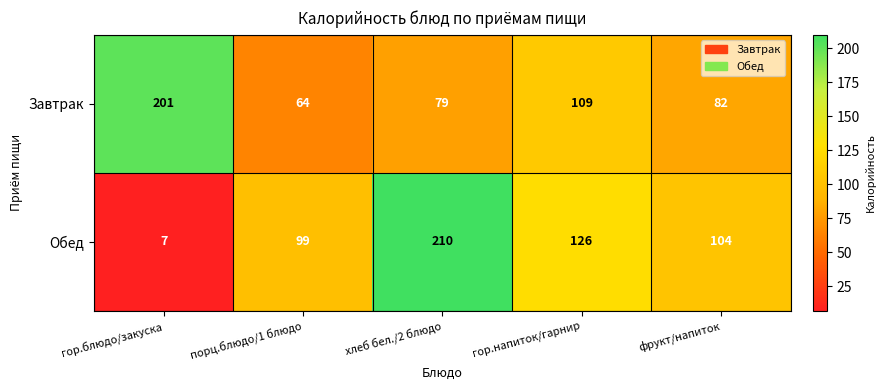

Rank the series by their average value, from lowest to highest.

Завтрак, Обед